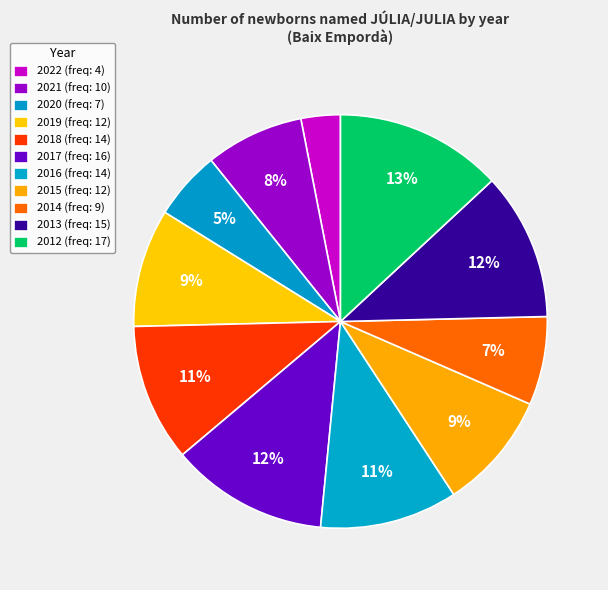

Combined, what portion of the pie is 2015 and 2021?

16.9%